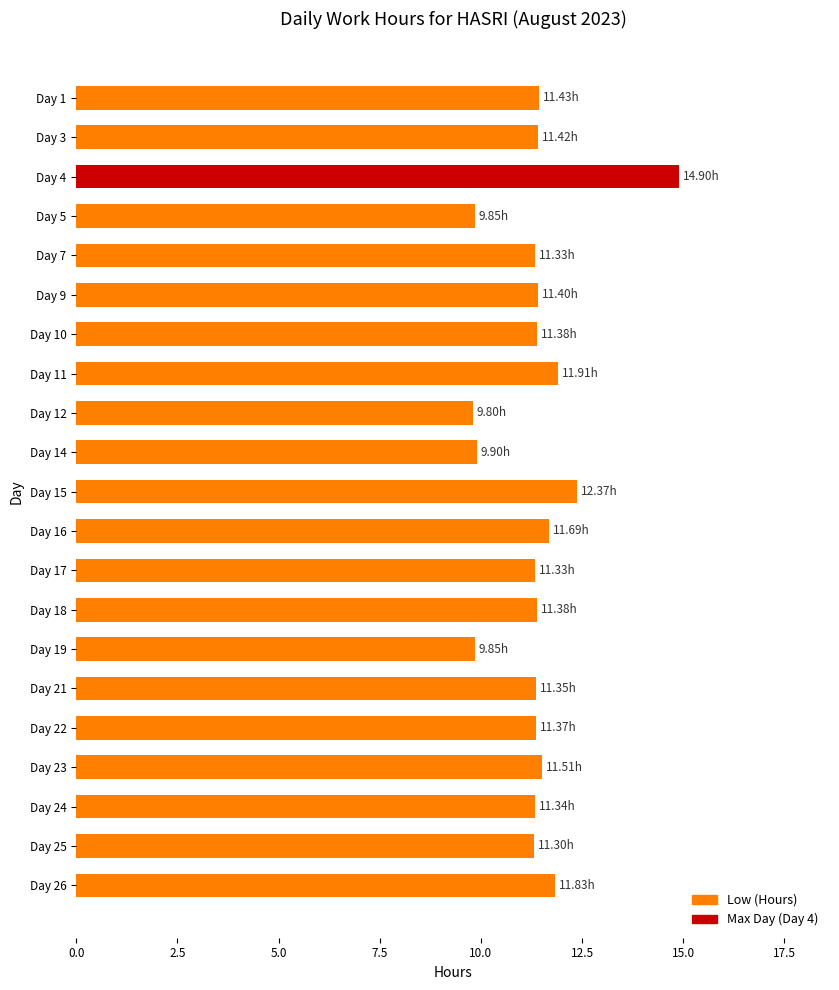

What is the difference between the maximum and minimum values?

5.1